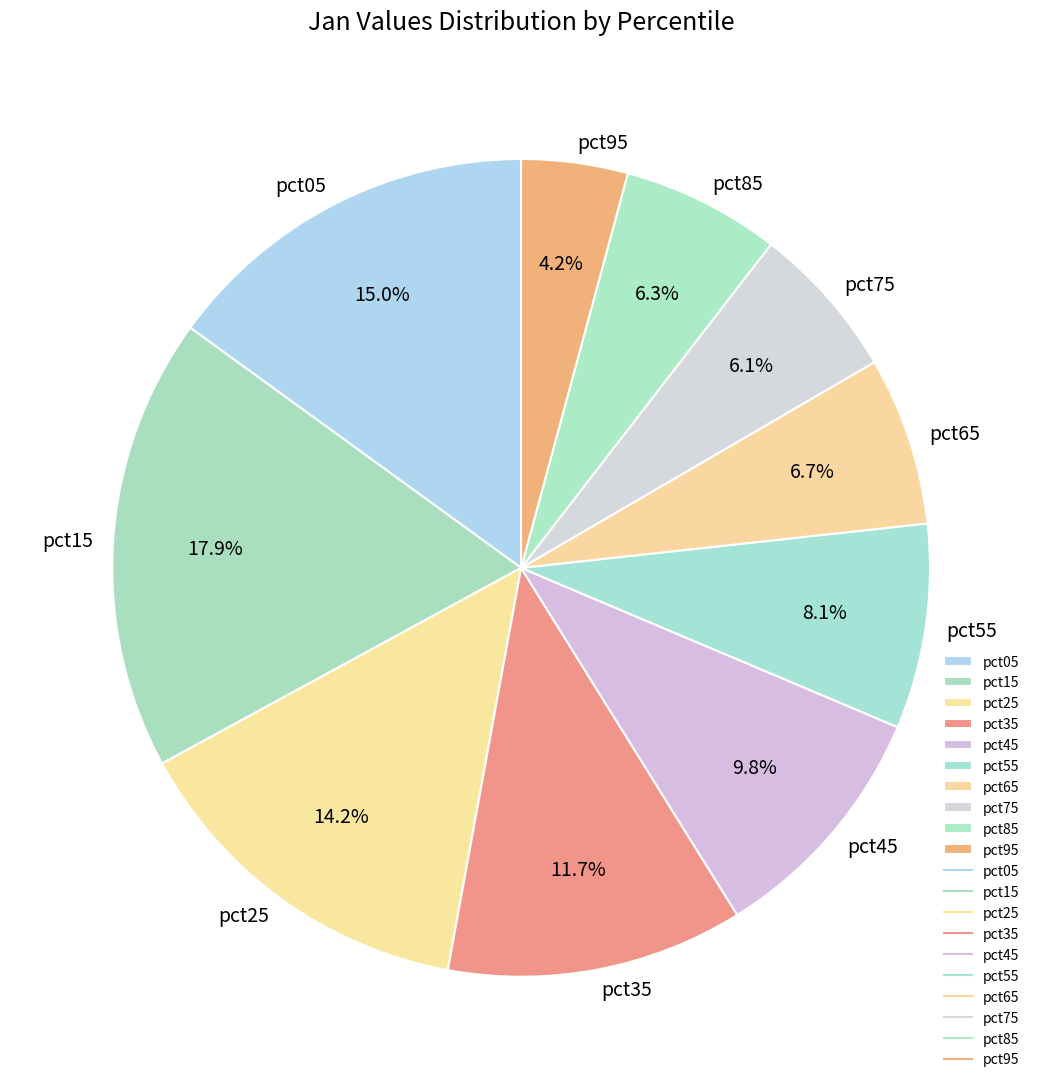

How many slices are in this pie chart?

10